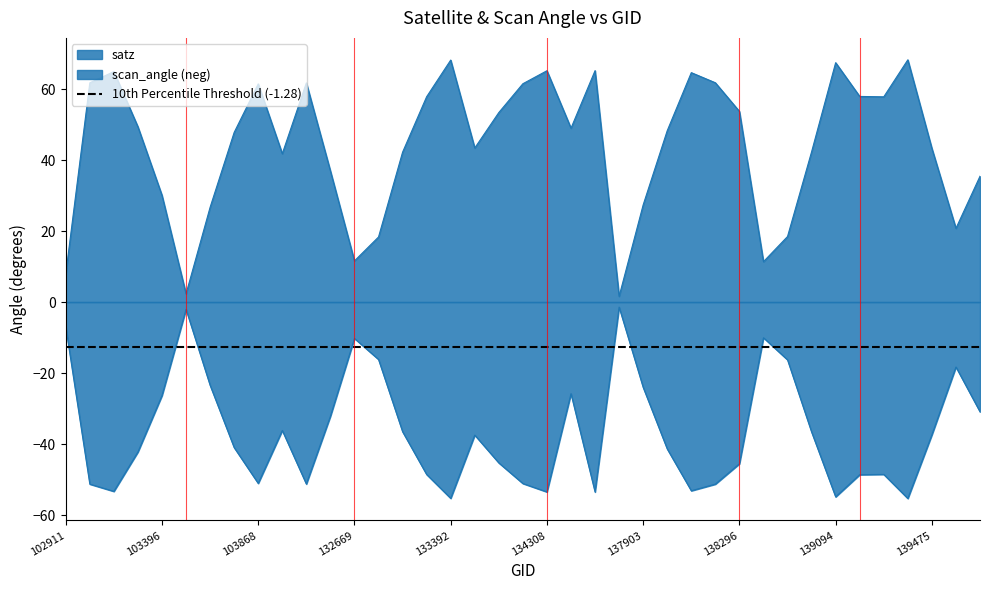

Reading left to right, what are all the values shown in this chart?

satz: 7.9	61.8	64.9	49.4	30.1	2.3	26.7	47.8	61.5	41.8	61.7	36.9	11.6	18.3	42.2	57.9	68.2	43.4	53.4	61.5	65.2	49.0	65.2	1.6	27.4	48.3	64.6	61.8	53.7	11.4	18.5	42.3	67.4	57.9	57.8	68.2	43.3	20.8	35.5
scan_angle: -7.0	-51.3	-53.3	-42.2	-26.3	-2.1	-23.5	-41.0	-51.1	-36.2	-51.3	-32.2	-10.3	-16.2	-36.5	-48.6	-55.3	-37.5	-45.3	-51.1	-53.5	-25.8	-53.5	-1.4	-24.0	-41.4	-53.2	-51.3	-45.6	-10.1	-16.3	-36.6	-54.9	-48.6	-48.6	-55.3	-37.4	-18.3	-30.9